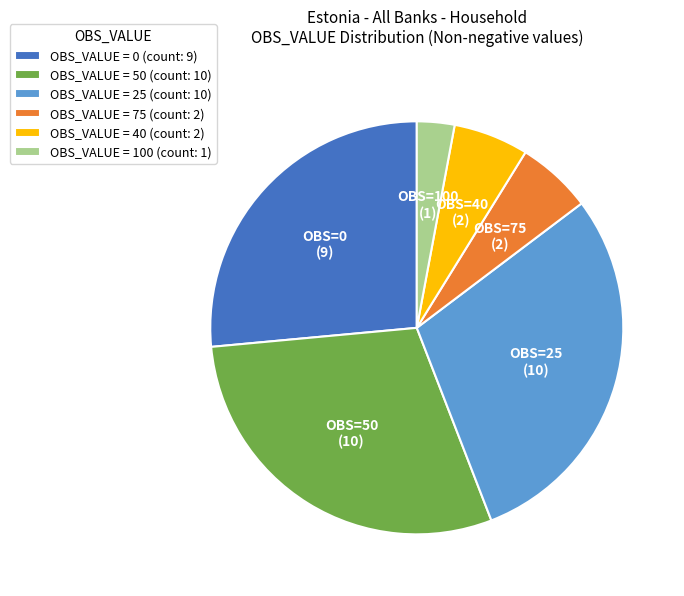

Is the sum of OBS_VALUE = 50 (count: 10) and OBS_VALUE = 25 (count: 10) greater than half?

Yes